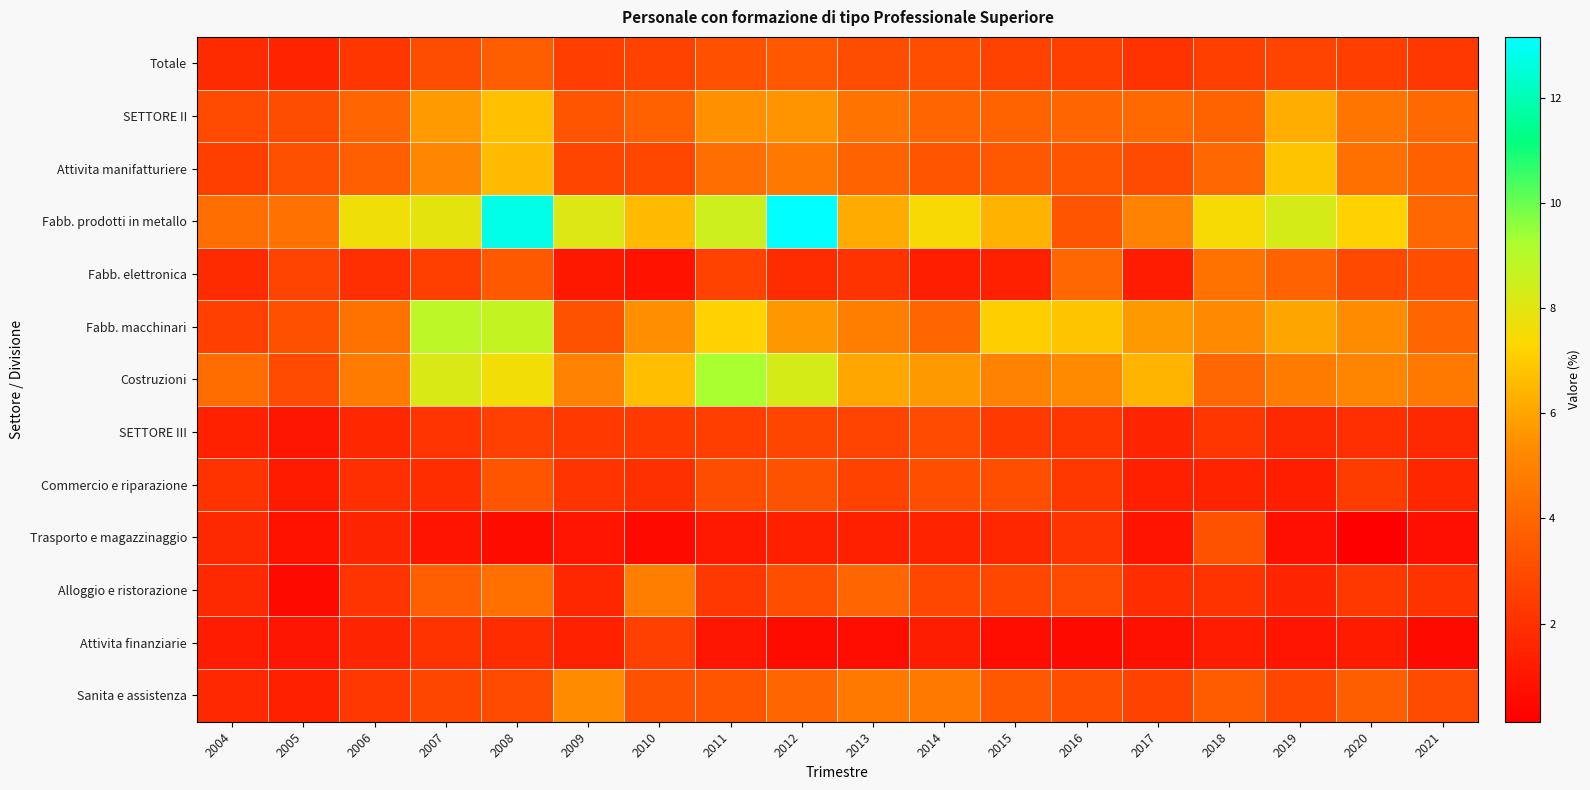

What is the spread (max minus min) of values at 2021?

4.1